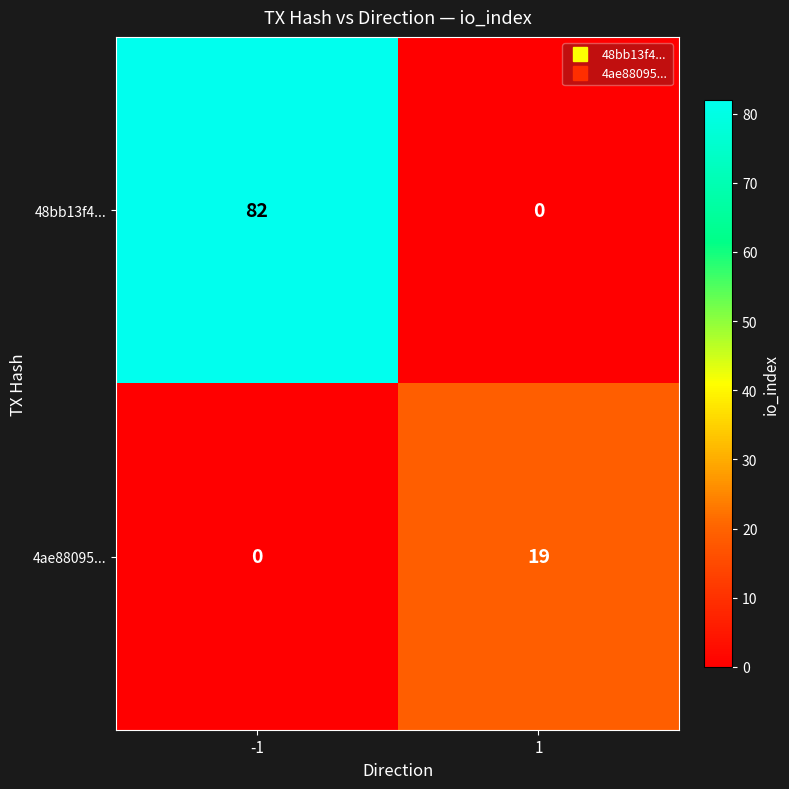

List the series in order of their peak value, highest first.

48bb13f4..., 4ae88095...